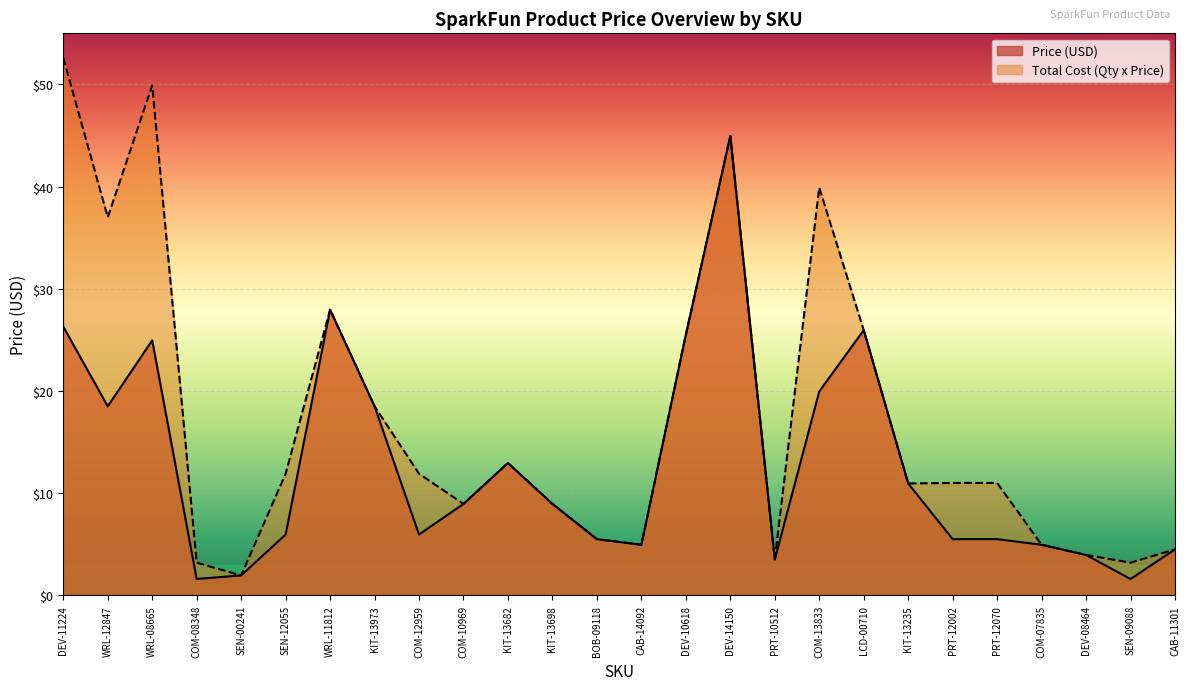

Reading left to right, extract all data points from this chart.

Price (USD): DEV-11224=26.3	WRL-12847=18.5	WRL-08665=24.9	COM-08348=1.6	SEN-00241=1.9	SEN-12055=6.0	WRL-11812=27.9	KIT-13973=18.5	COM-12959=6.0	COM-10969=8.9	KIT-13682=12.9	KIT-13698=8.9	BOB-09118=5.5	CAB-14092=5.0	DEV-10618=25.5	DEV-14150=45.0	PRT-10512=3.5	COM-13833=19.9	LCD-00710=25.9	KIT-13235=10.9	PRT-12002=5.5	PRT-12070=5.5	COM-07835=5.0	DEV-08464=4.0	SEN-09088=1.6	CAB-11301=4.5
Total Cost (Qty x Price): DEV-11224=52.6	WRL-12847=37.0	WRL-08665=49.9	COM-08348=3.2	SEN-00241=1.9	SEN-12055=11.9	WRL-11812=27.9	KIT-13973=18.5	COM-12959=11.9	COM-10969=8.9	KIT-13682=12.9	KIT-13698=8.9	BOB-09118=5.5	CAB-14092=5.0	DEV-10618=25.5	DEV-14150=45.0	PRT-10512=3.5	COM-13833=39.9	LCD-00710=25.9	KIT-13235=10.9	PRT-12002=11.0	PRT-12070=11.0	COM-07835=5.0	DEV-08464=4.0	SEN-09088=3.2	CAB-11301=4.5